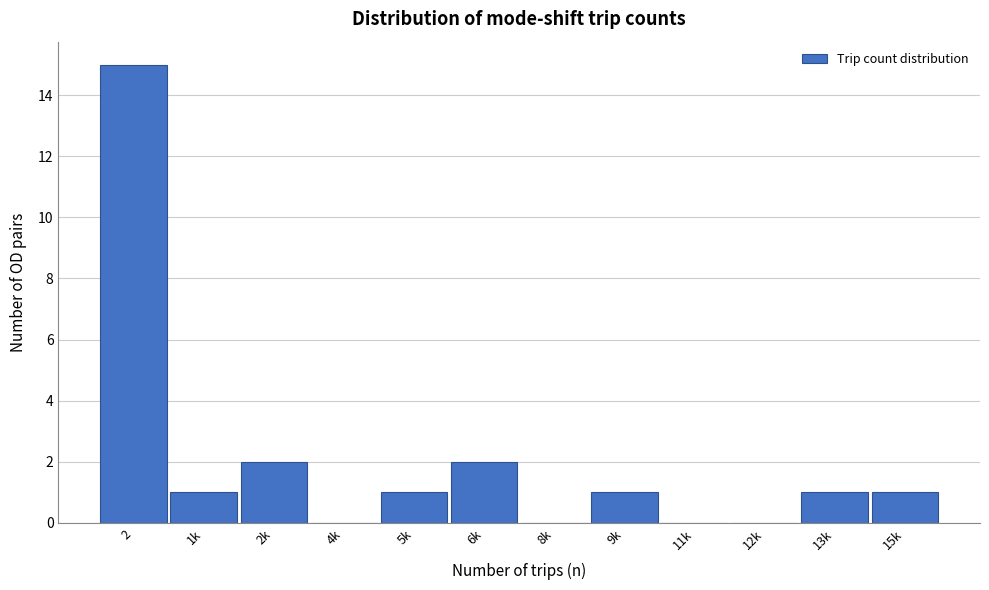

Reading left to right, extract all data points from this chart.

2=15	1k=1	2k=2	4k=0	5k=1	6k=2	8k=0	9k=1	11k=0	12k=0	13k=1	15k=1